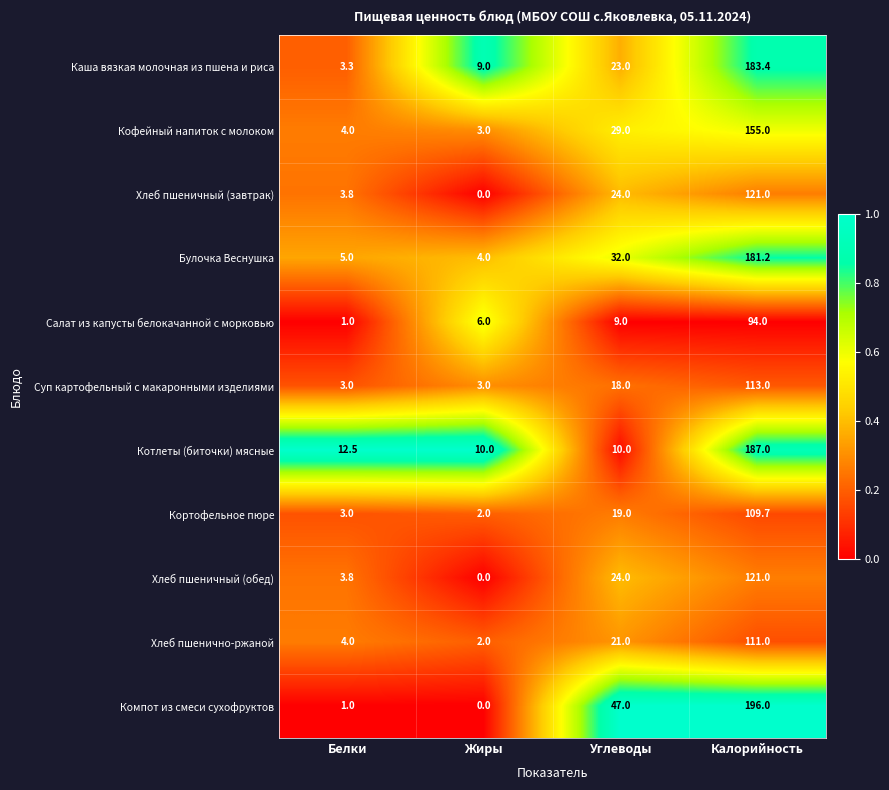

Which category has the highest value in the Салат из капусты белокачанной с морковью series?

Калорийность